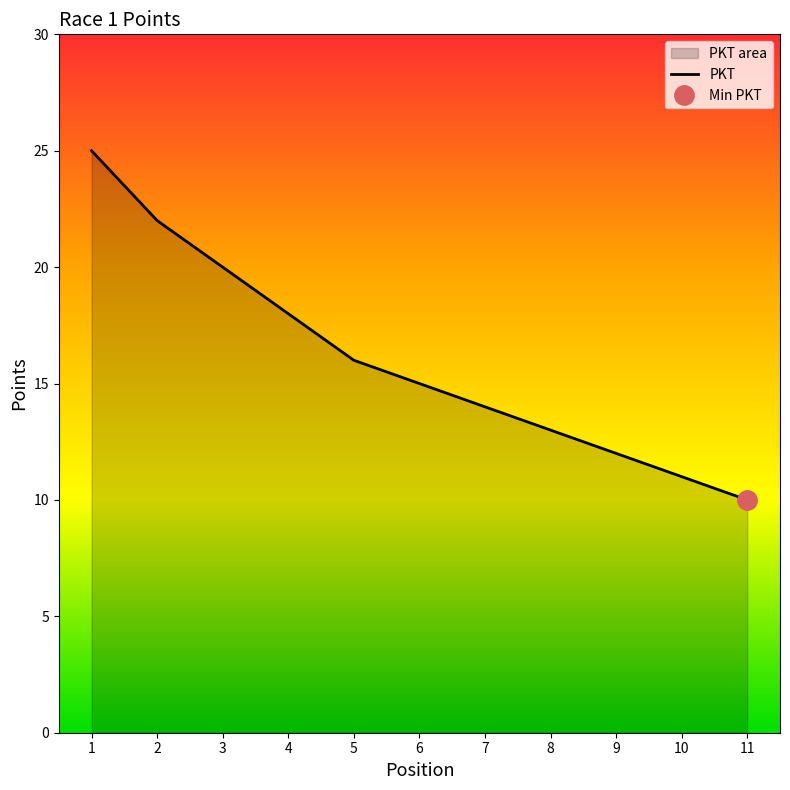

True or false: the data has more than 1 interior local peaks.

False